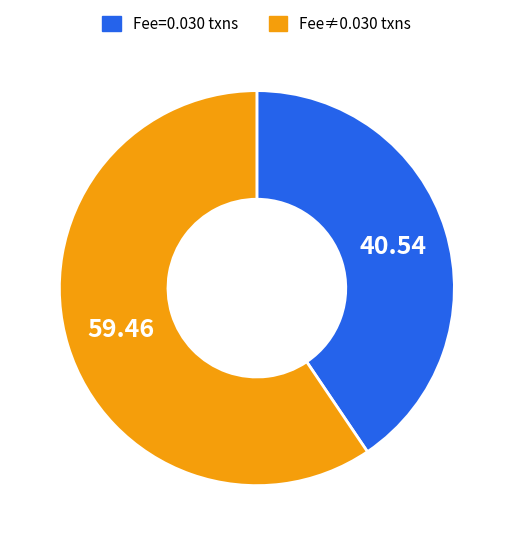

Is there a majority slice in this chart?

Yes